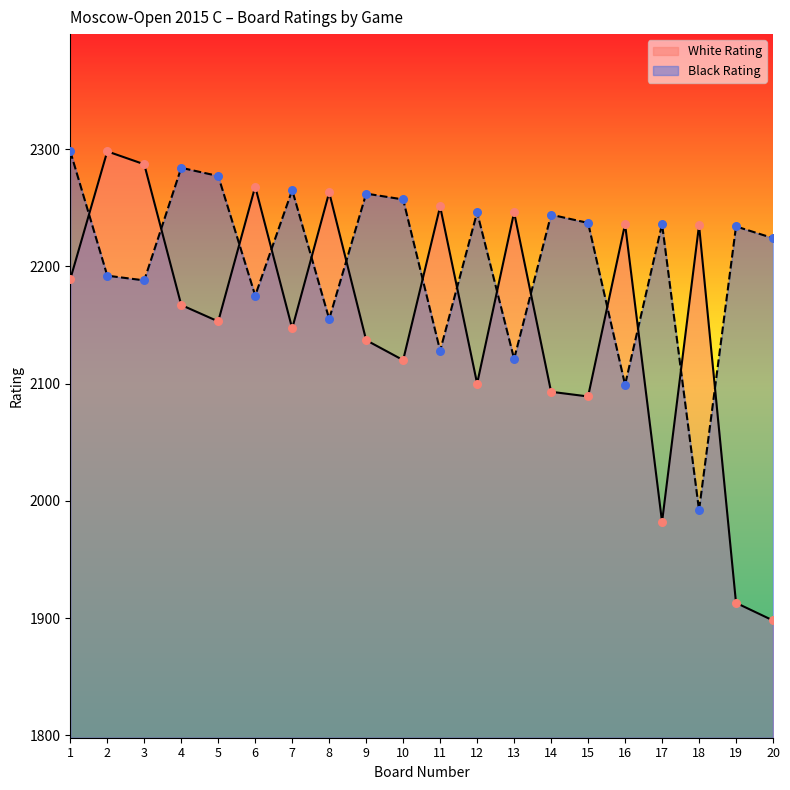

What is the total value across all series at 6?

4443